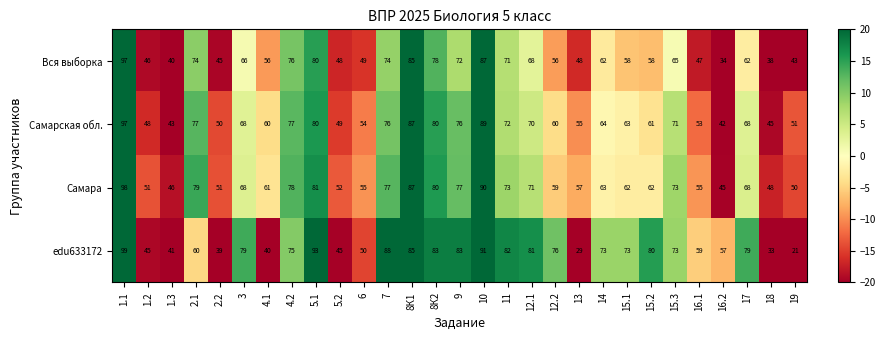

Count the number of categories in the chart.

29